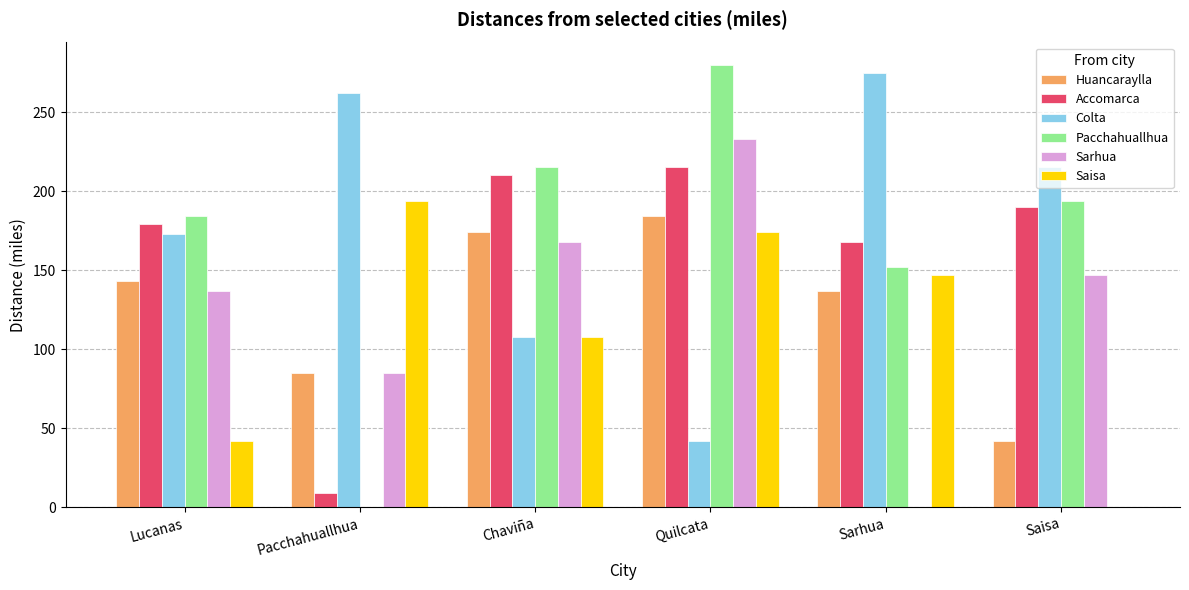

Is it true that Colta equals 115 at Lucanas?

False